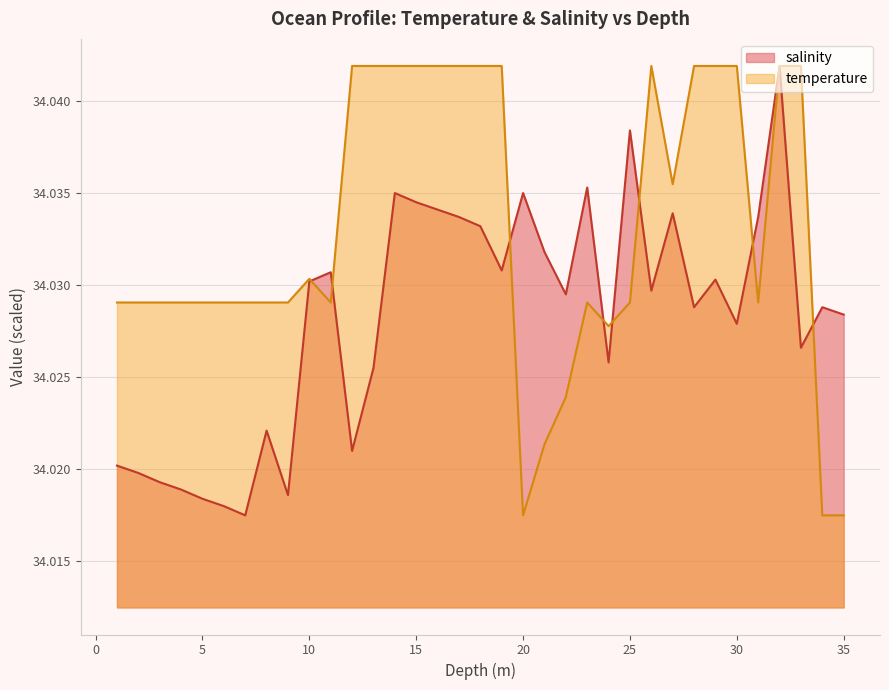

In temperature, how many points are lower than both neighbors (excluding endpoints)?

5